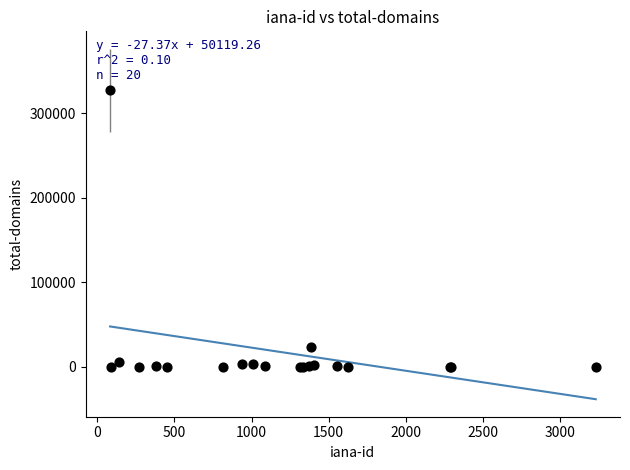

What Y value in the scatter plot is closest to 163696?

23286